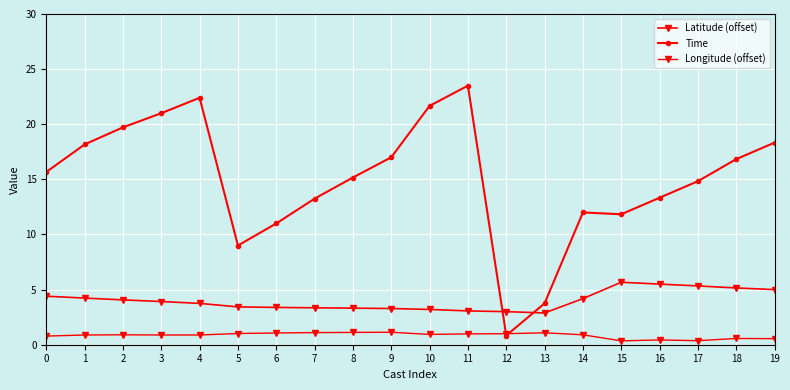

True or false: Latitude (offset) and Time cross at least once.

True